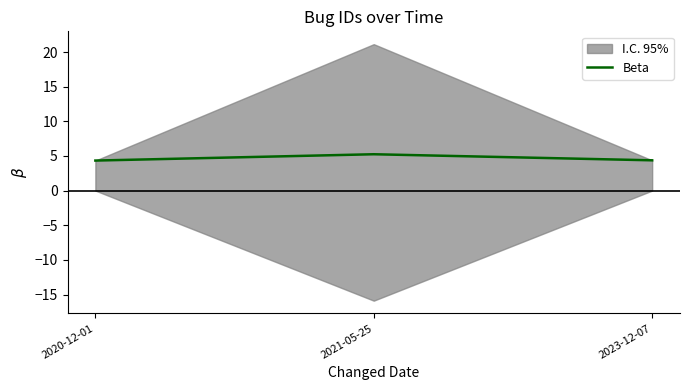

Count the values in the range 4 to 5.

2